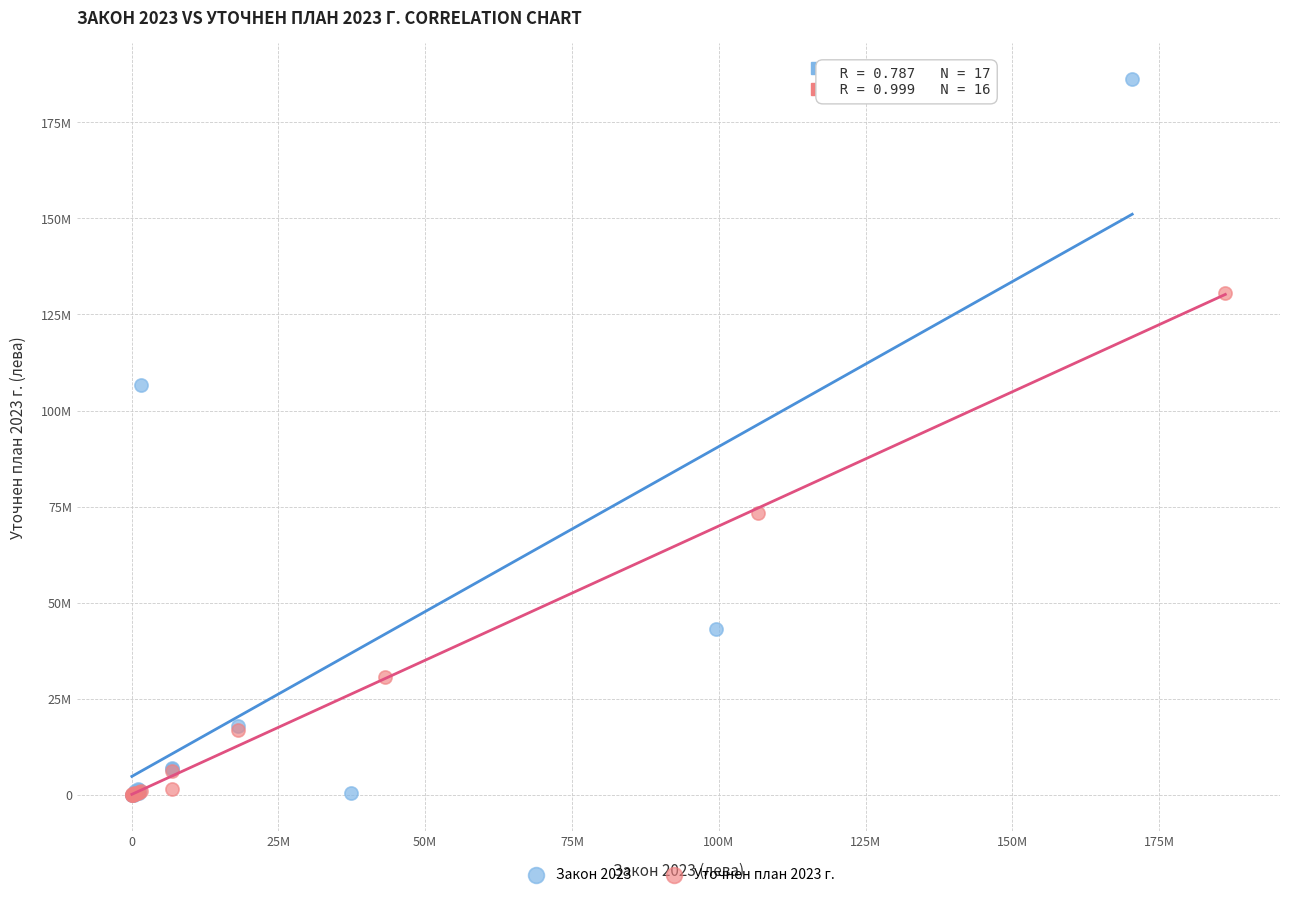

Which series has the widest spread of Y values?

Закон 2023